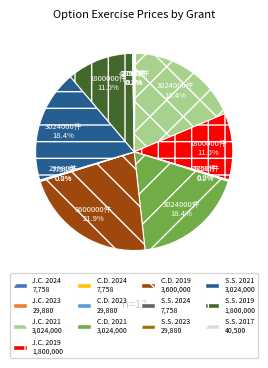

Is there any slice that represents more than half of the pie?

No